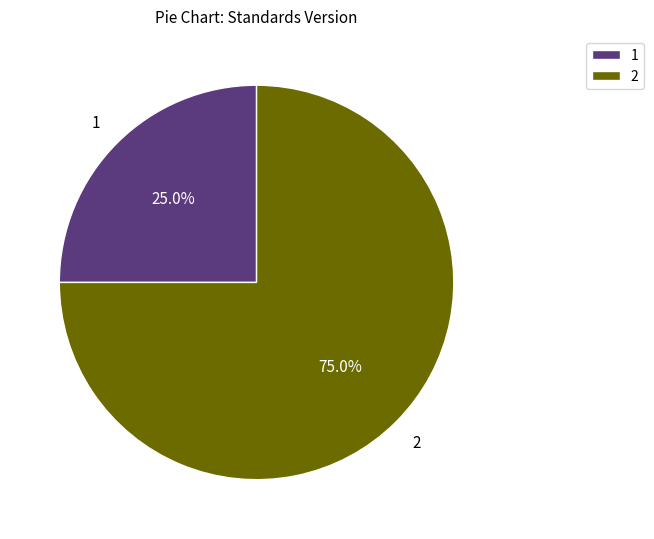

Combined, do 2 and 1 account for over 50%?

Yes